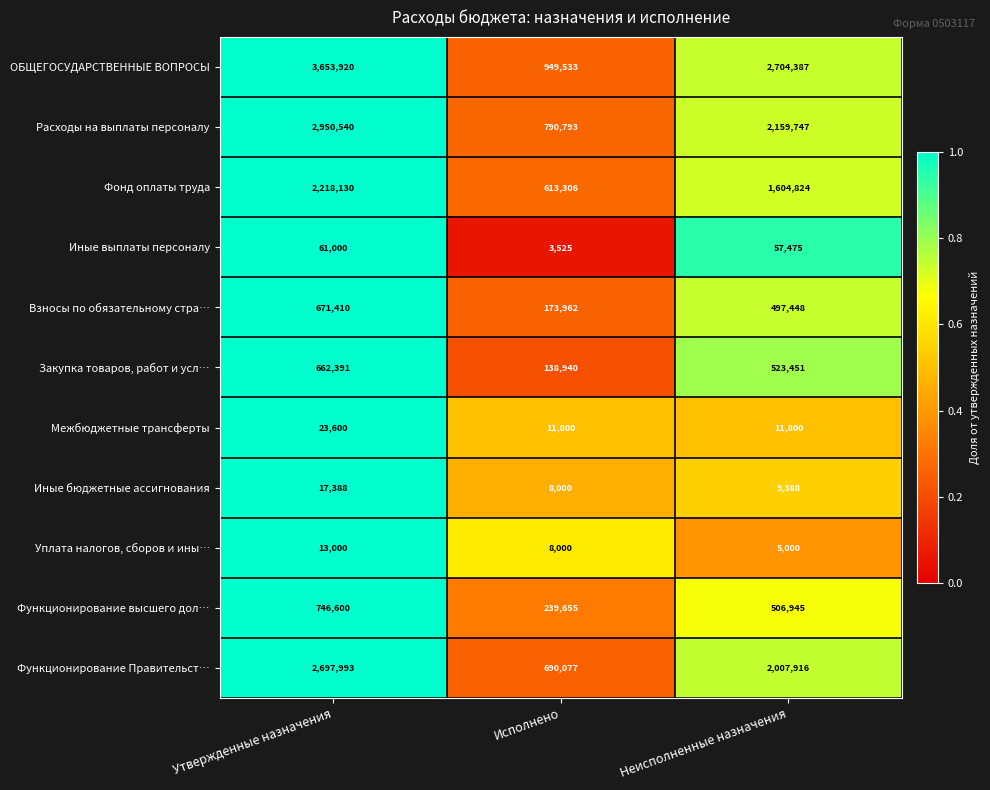

What is the sum of all Закупка товаров, работ и усл… values?

1324782